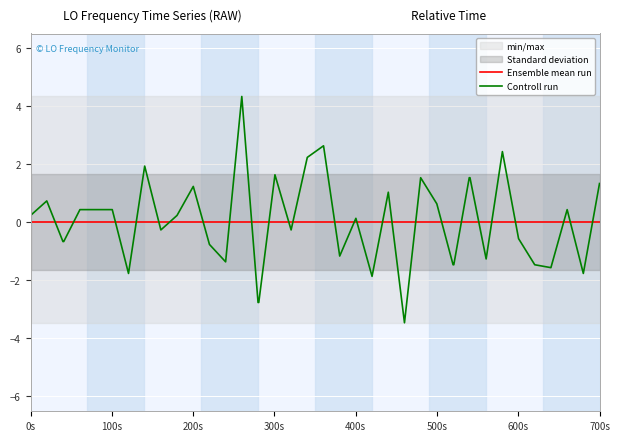

How many lines are shown in the chart?

2